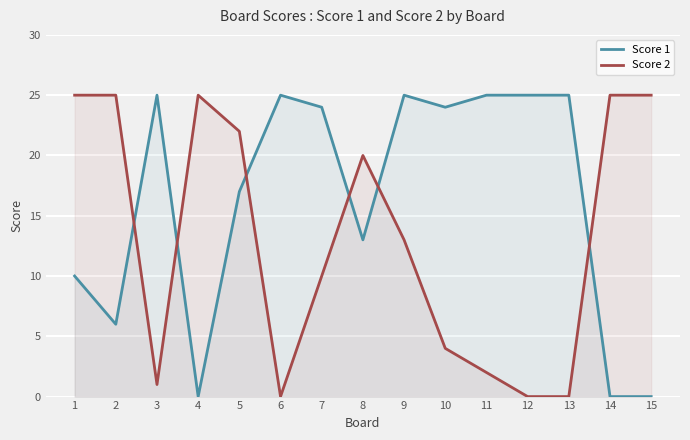

How many lines are shown in the chart?

2